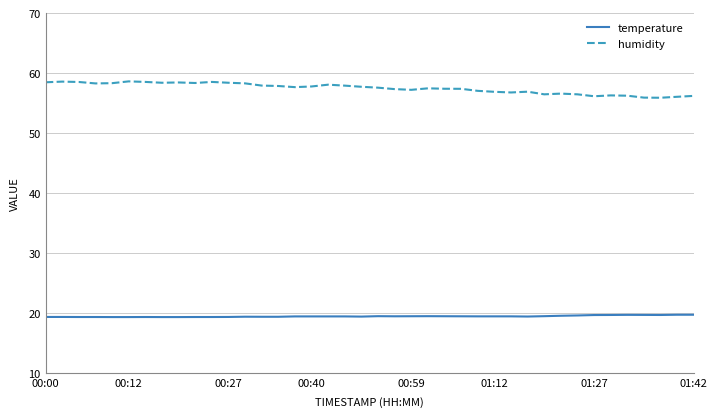

What is the maximum value shown in the chart?

58.6